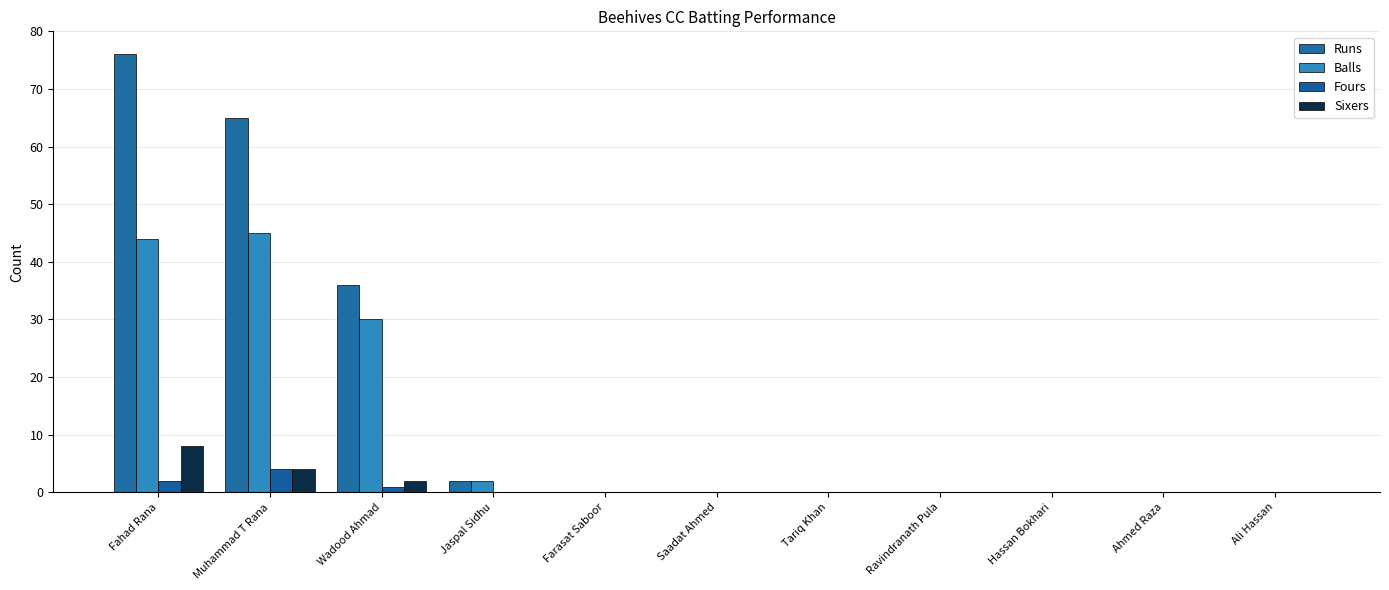

Which has a higher value, Ali Hassan or Hassan Bokhari?

Ali Hassan